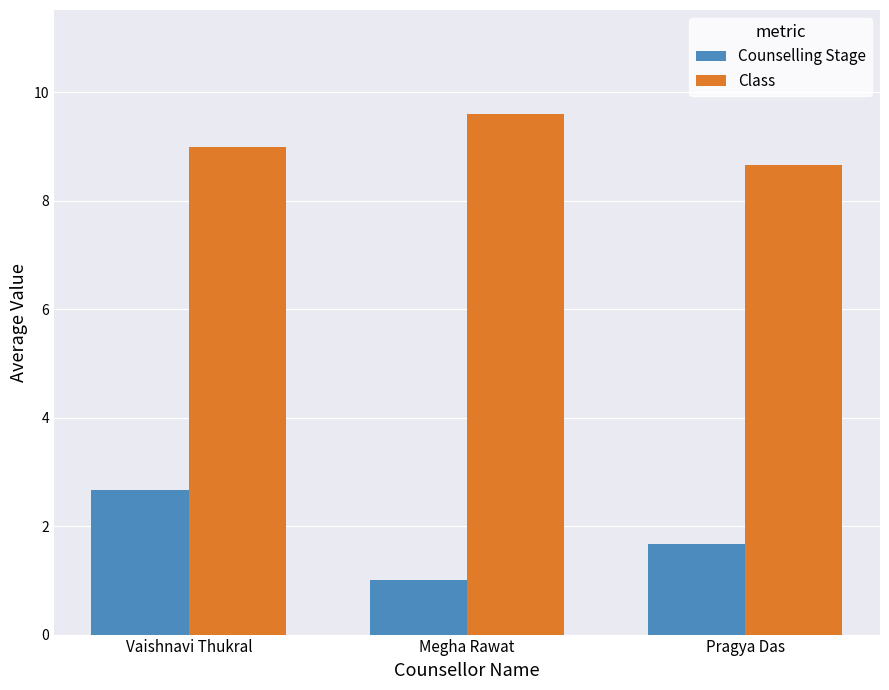

What is the label of the 2nd bar from the left?

Megha Rawat